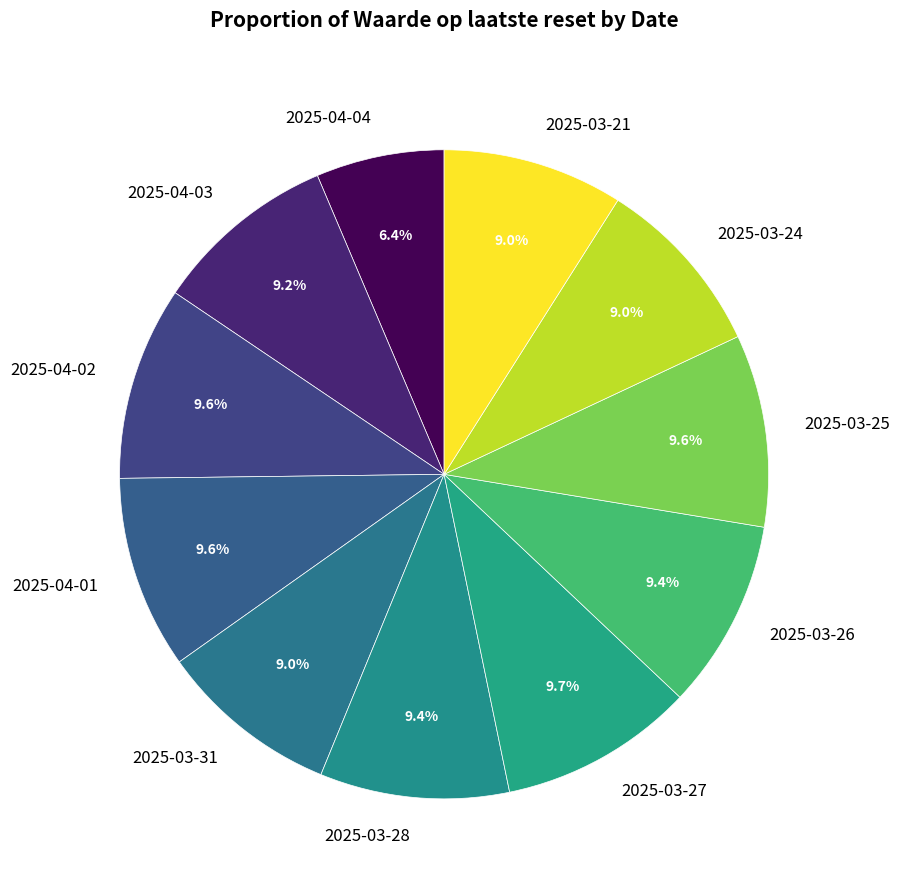

What percentage is the 2025-03-28 slice, to the nearest percent?

9%